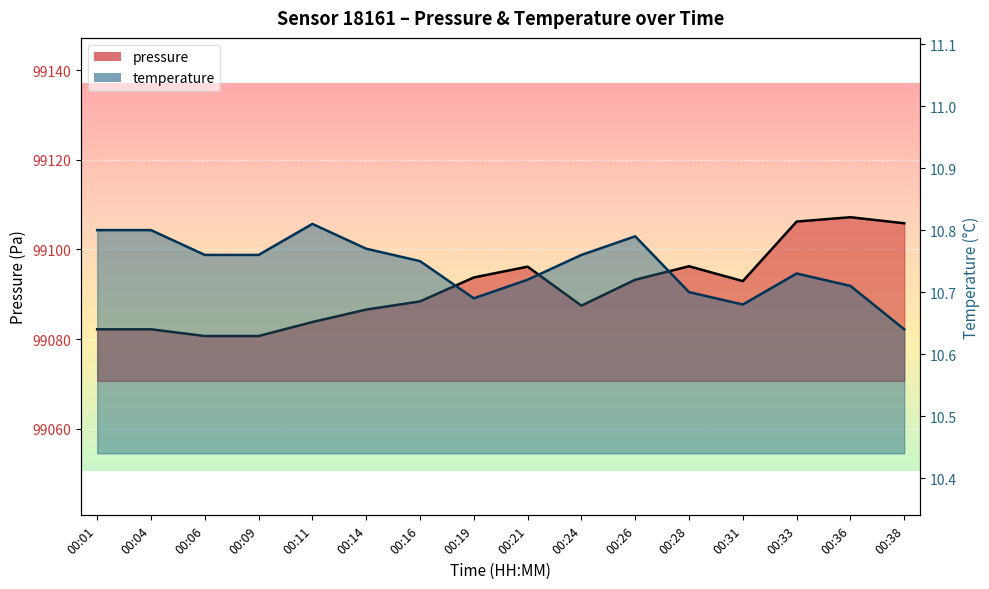

Where is the first local maximum for temperature?

00:11